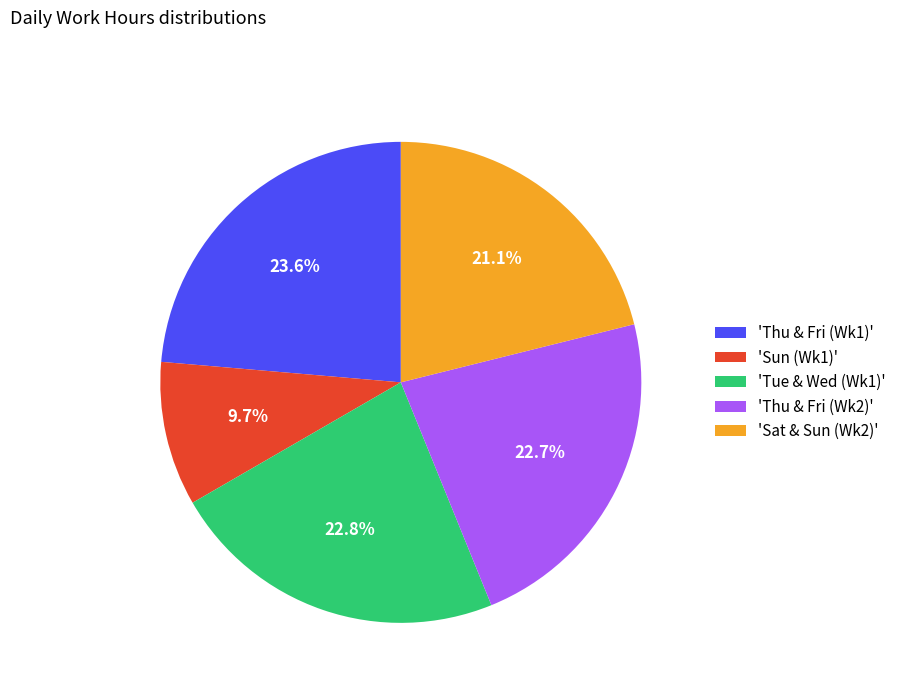

To the nearest percent, what is the average slice percentage?

20%